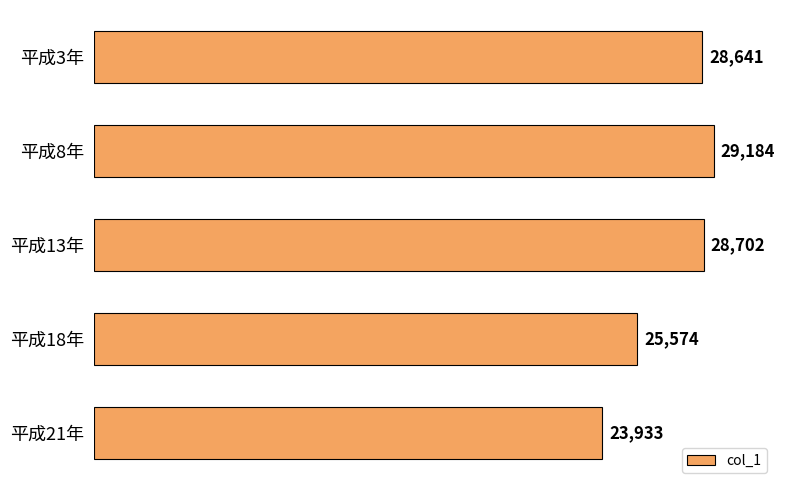

At which label is the value closest to 26558?

平成18年